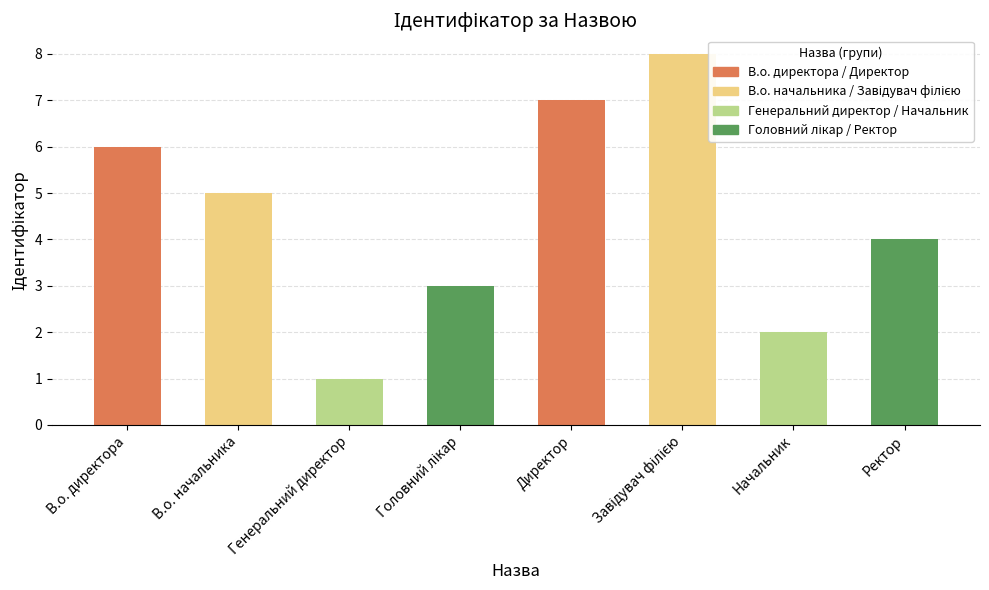

How many values exceed 5?

3